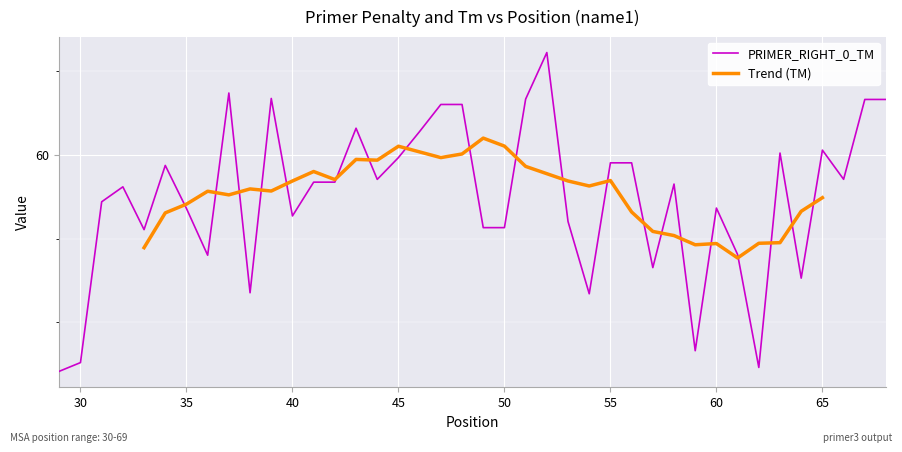

Rank the categories by value from highest to lowest.

52, 37, 39, 51, 67, 68, 47, 48, 43, 46, 65, 63, 45, 55, 56, 34, 66, 44, 41, 42, 58, 32, 31, 60, 35, 40, 53, 49, 50, 33, 61, 36, 57, 64, 38, 54, 59, 30, 62, 29